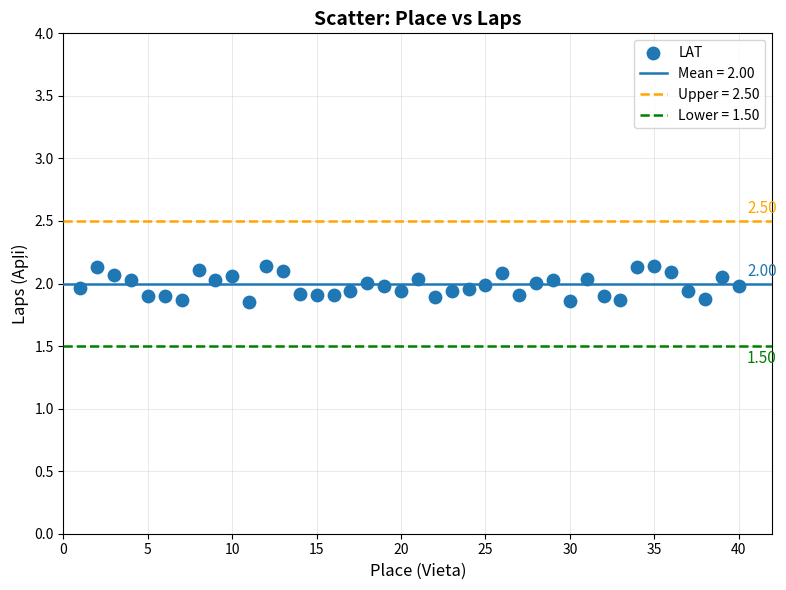

What is the range of Y values (max minus min)?

0.3